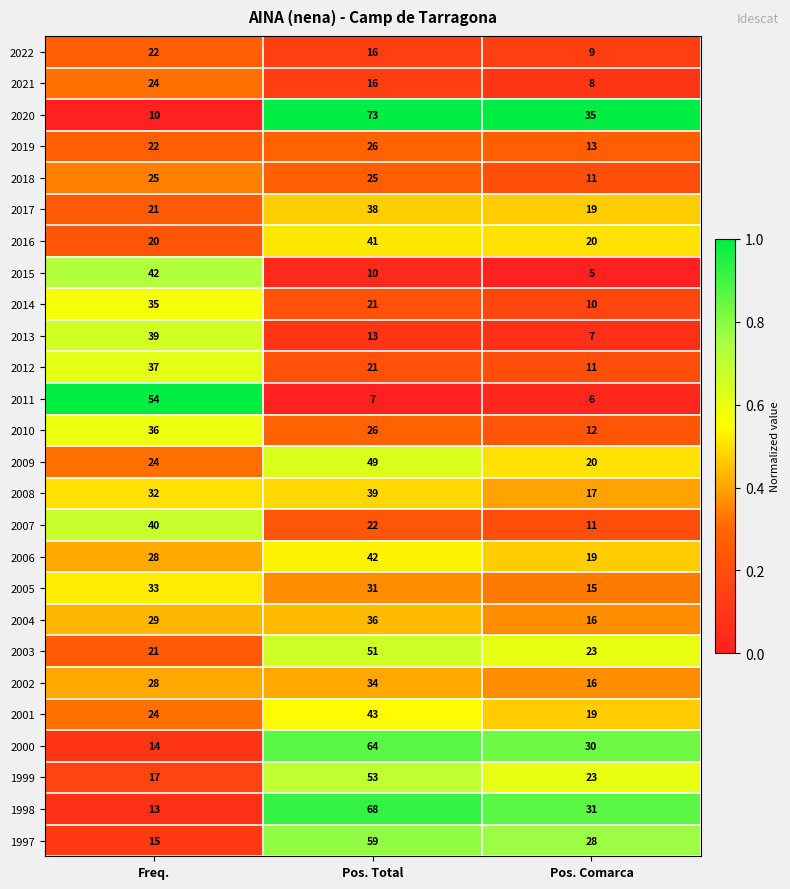

What is the difference between the second highest and minimum values in the 2009 series?

4